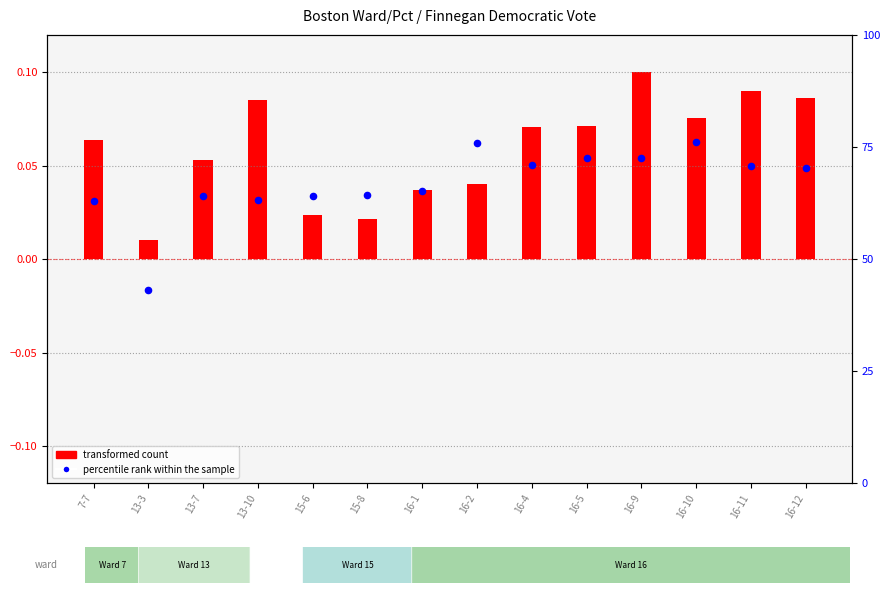

What is the total value across all series at 16-10?

76.2